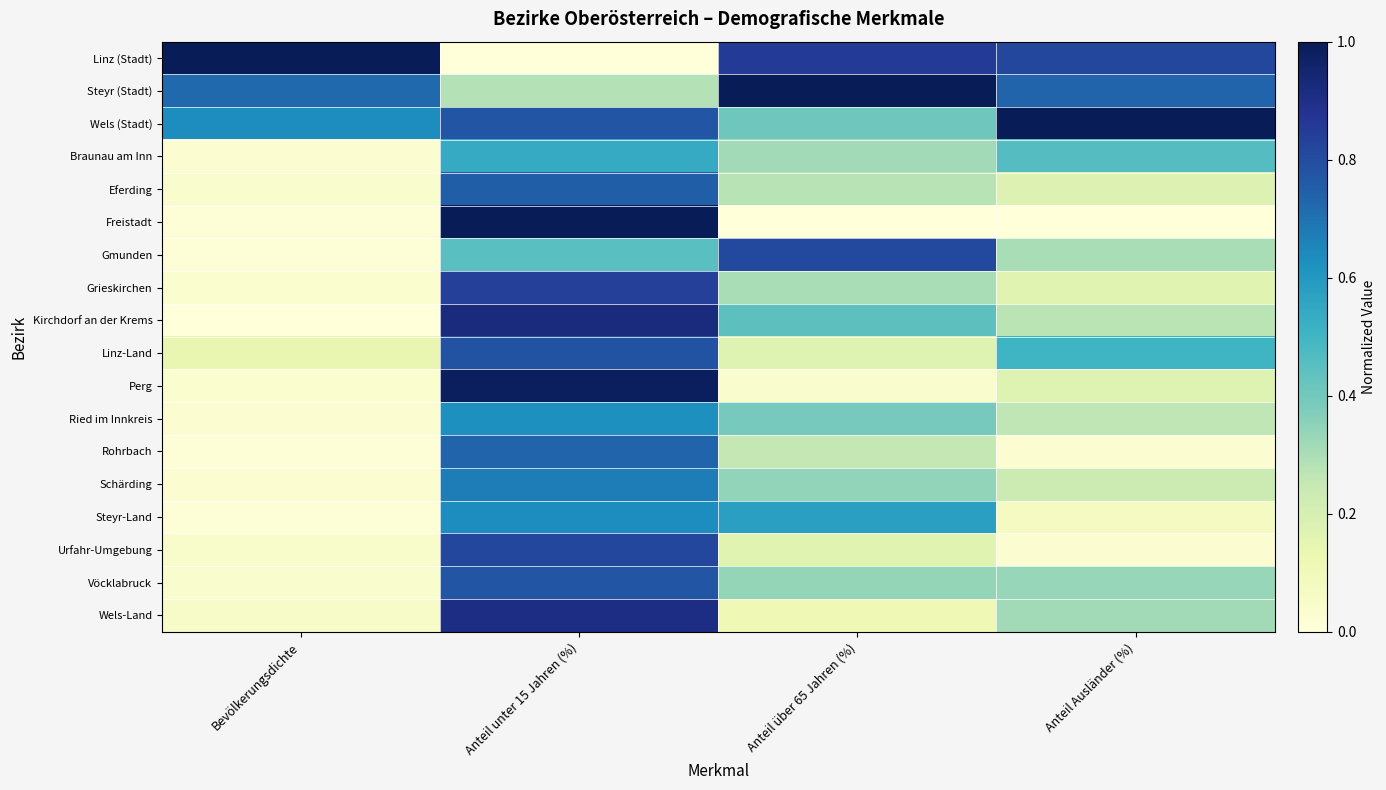

At Anteil unter 15 Jahren (%), list the series in order from largest to smallest.

Freistadt, Perg, Kirchdorf an der Krems, Wels-Land, Grieskirchen, Urfahr-Umgebung, Linz-Land, Wels (Stadt), Vöcklabruck, Eferding, Rohrbach, Schärding, Steyr-Land, Ried im Innkreis, Braunau am Inn, Gmunden, Steyr (Stadt), Linz (Stadt)